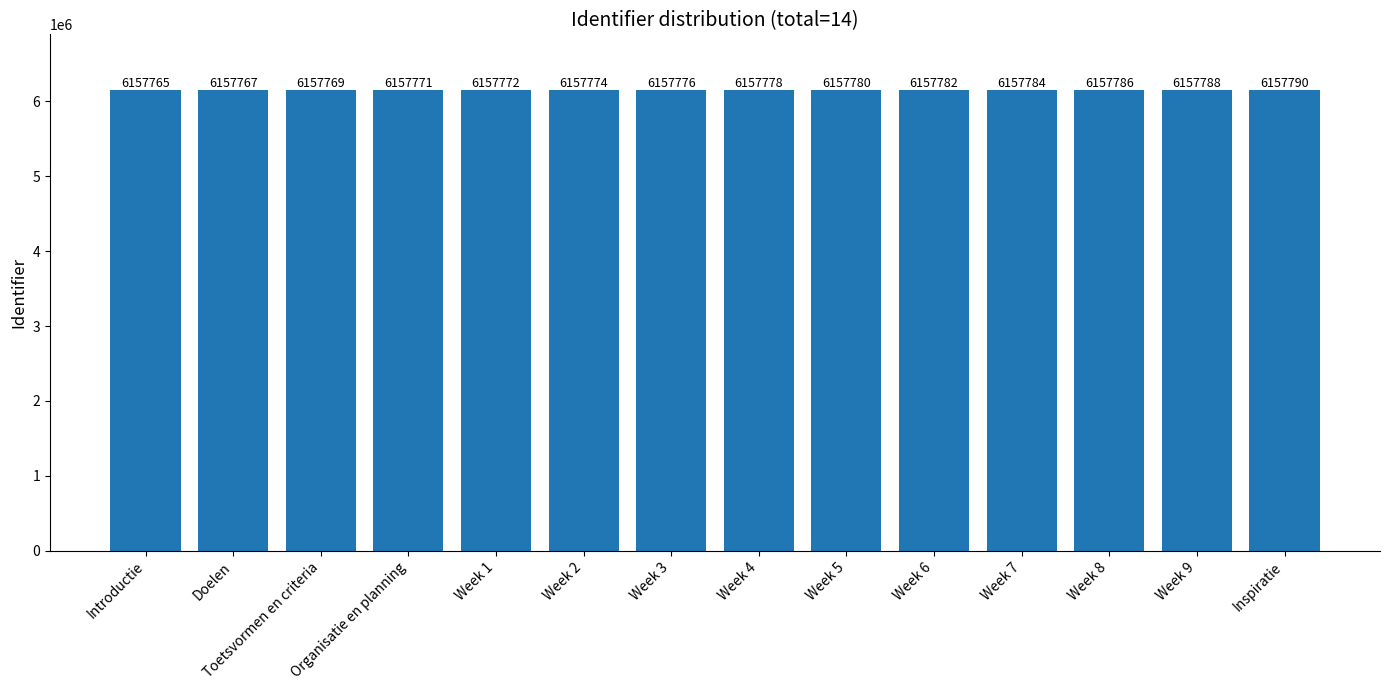

What is the difference between the maximum and minimum values?

25